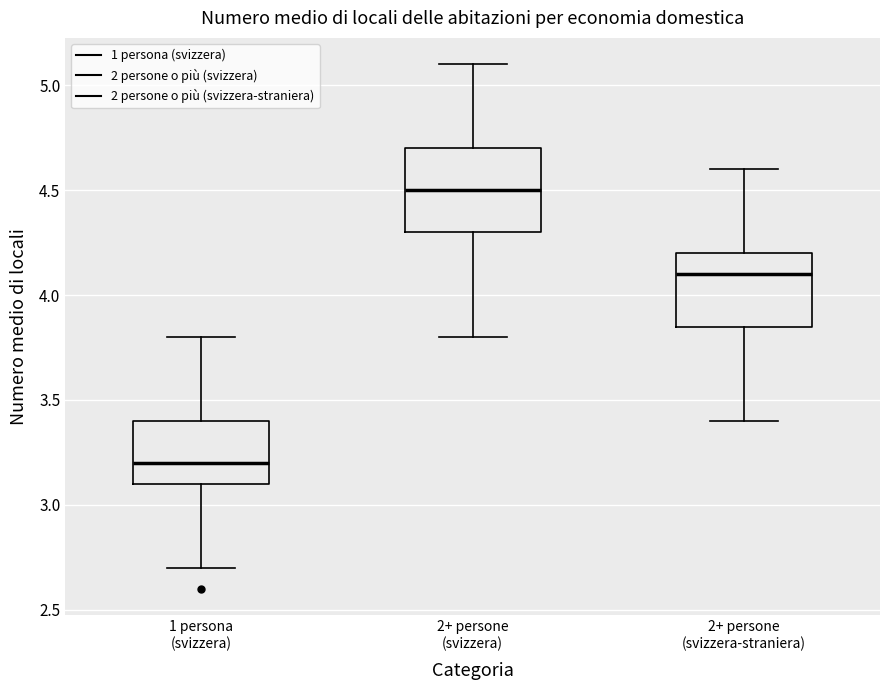

Which box's median line is the highest?

2+ persone (svizzera)